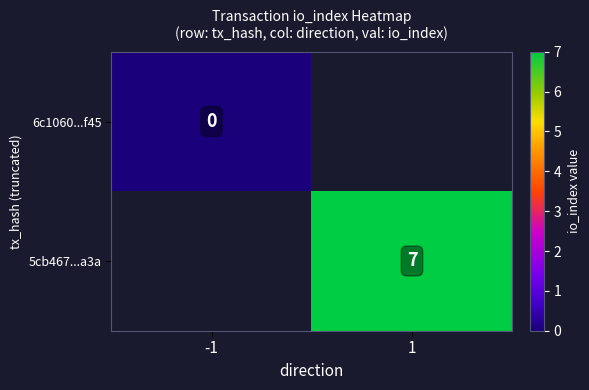

Is the value of 6c1060...f45 at 1 greater than the value of 5cb467...a3a at -1?

No